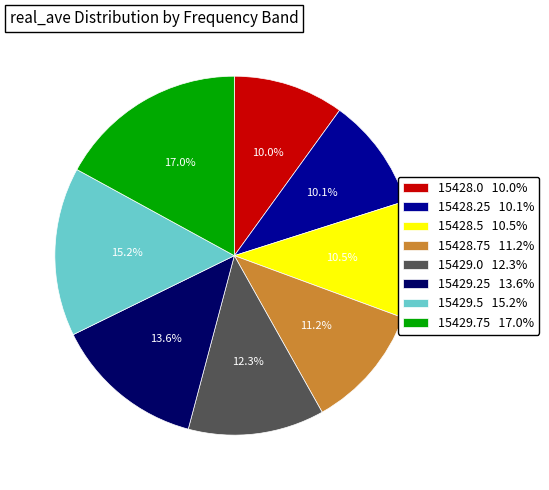

Combined, what portion of the pie is 15428.5 and 15429.0?

22.8%